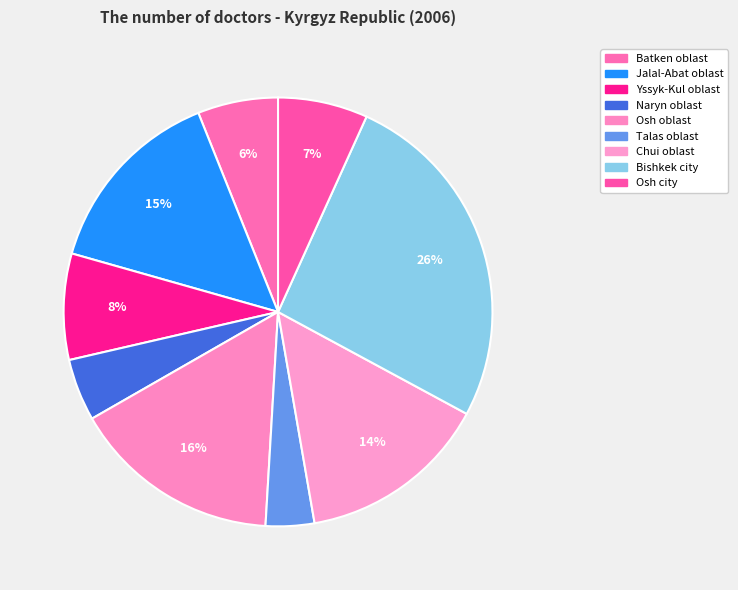

What is the change in value from Jalal-Abat oblast to Osh oblast?

+123